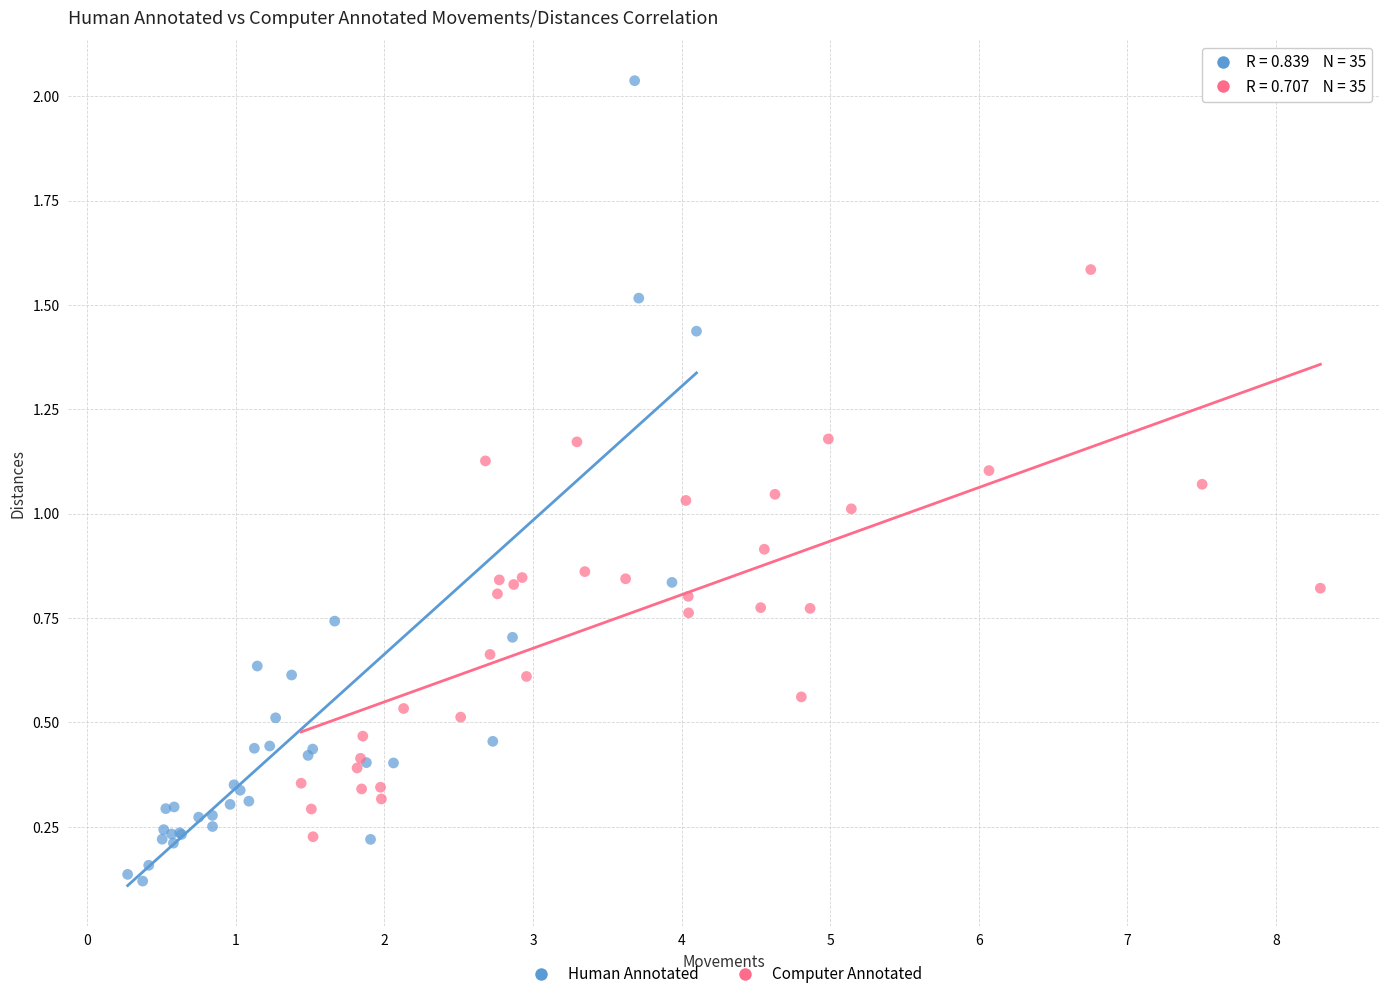

Which series reaches the maximum Y coordinate?

Human Annotated